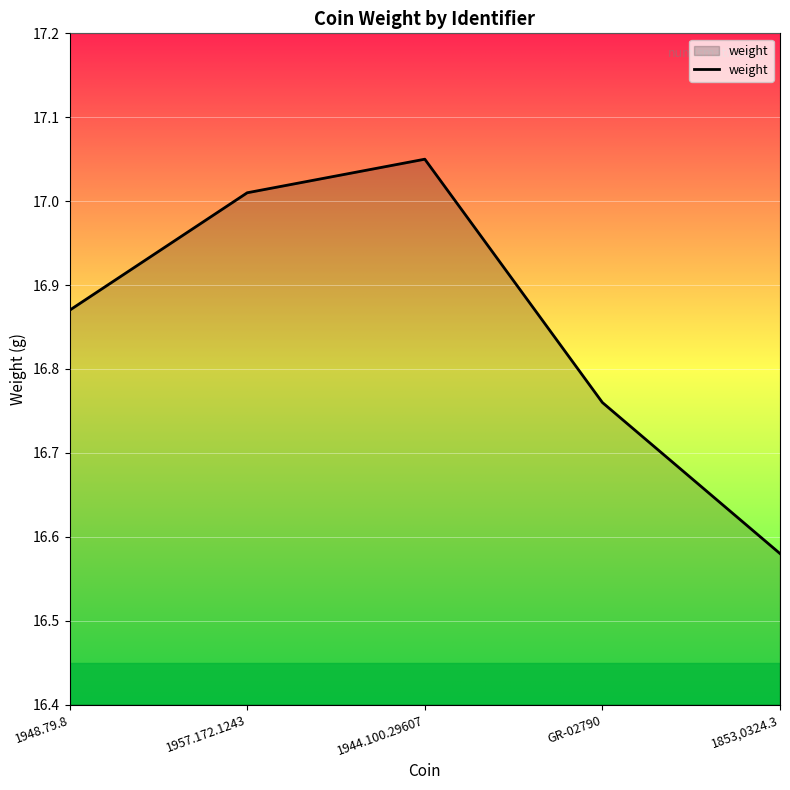

What is the change in value from 1948.79.8 to 1957.172.1243?

+0.1